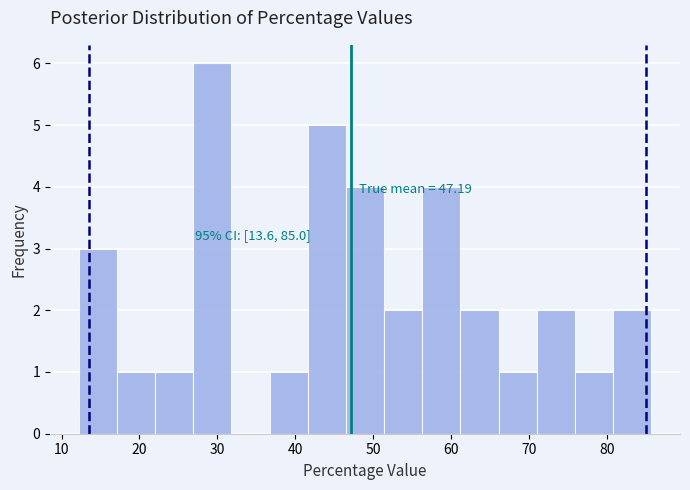

Over which range of the x-axis is the bar tallest?

26.9 to 31.8